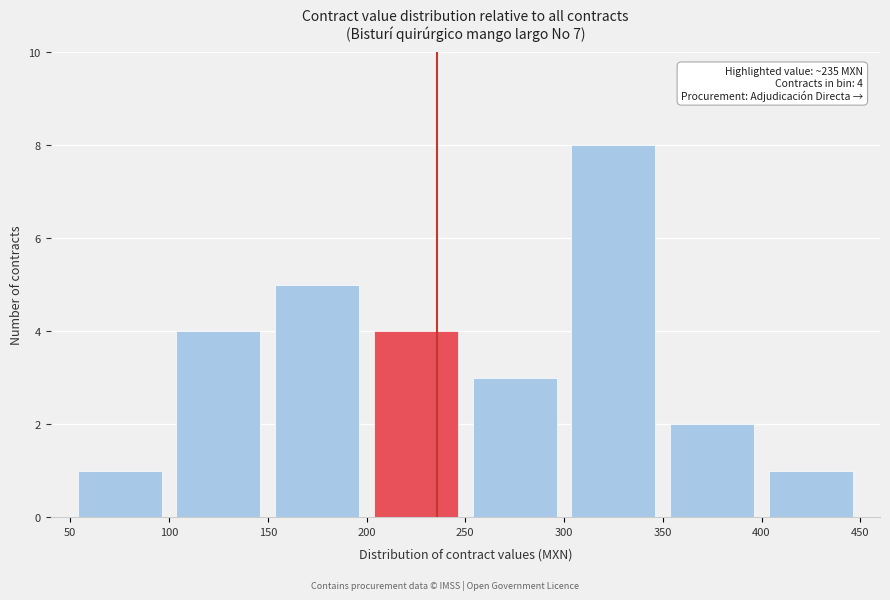

Over which range of the x-axis is the bar tallest?

300 to 350